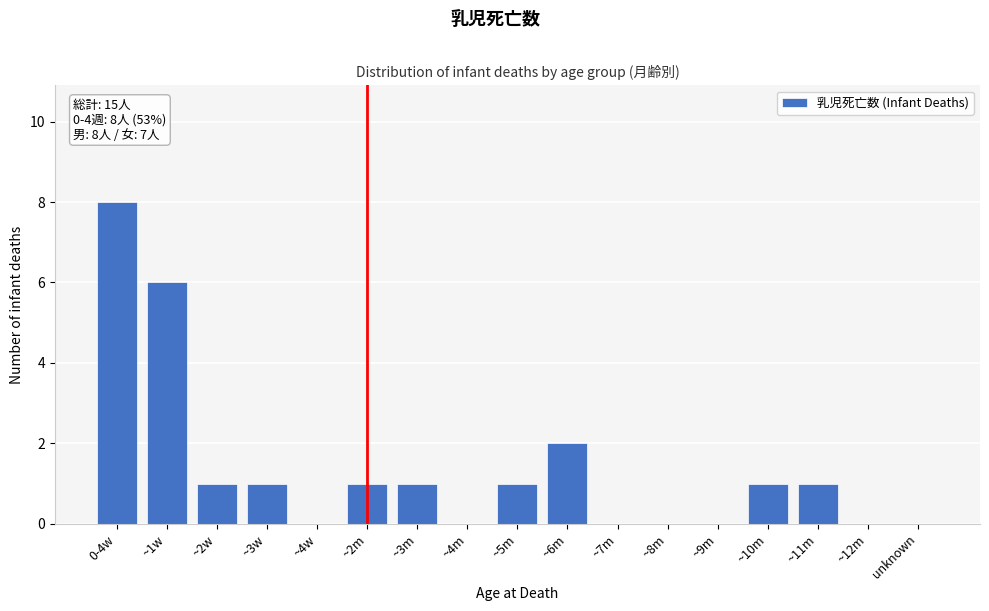

The chart shows a value of 6 at ~1w. True or false?

True